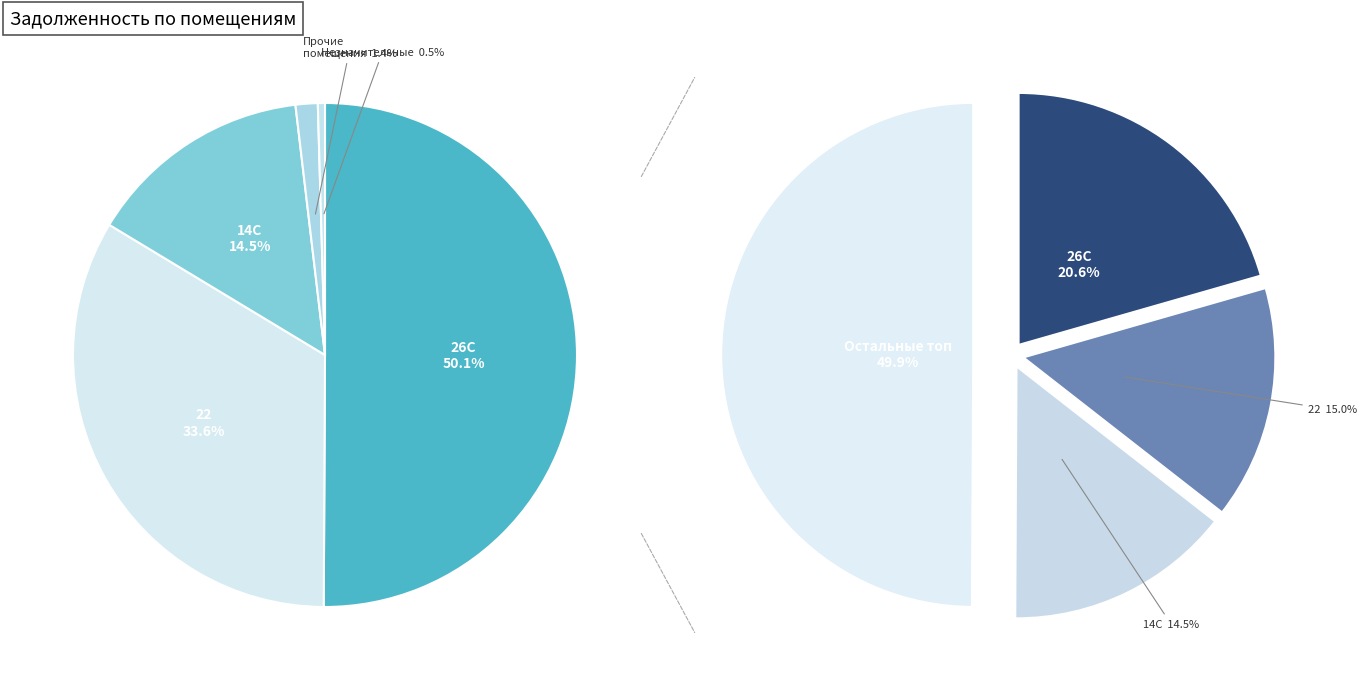

Is 2С the majority of the pie?

No